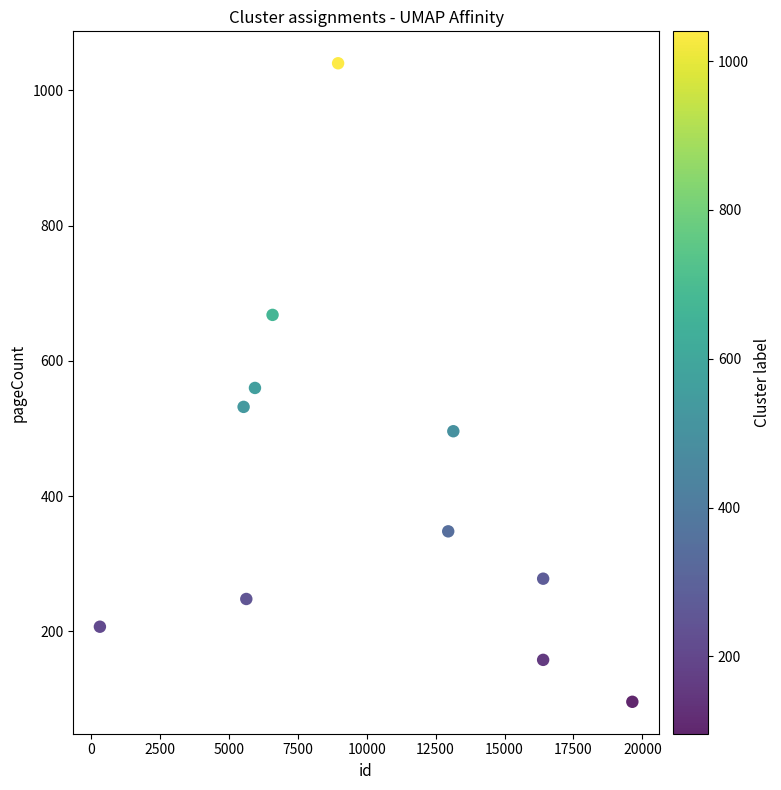

What is the range of Y values (max minus min)?

944